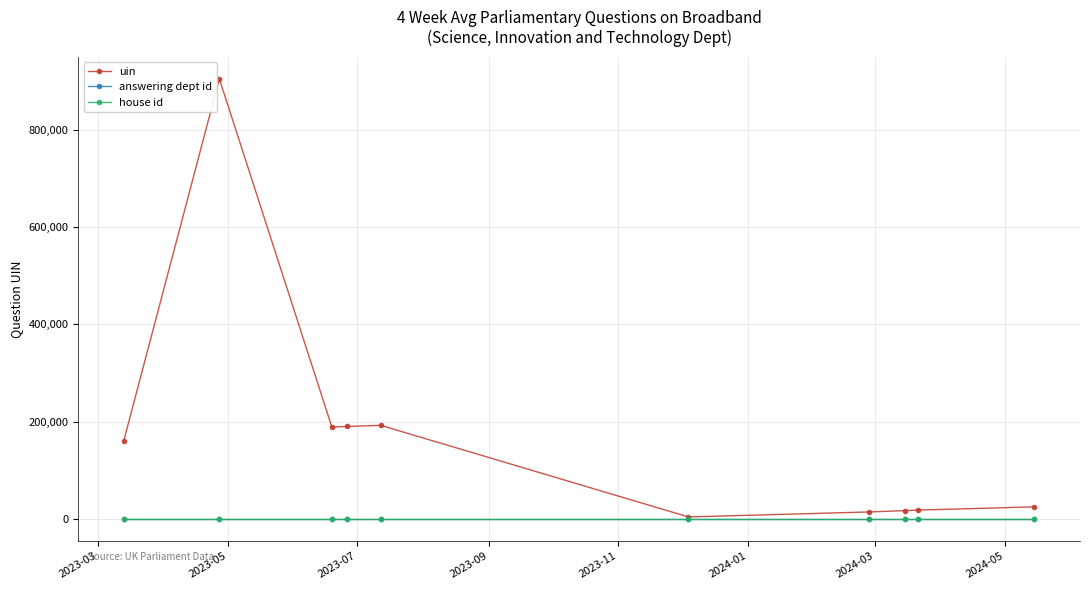

Which series has the largest total across all categories?

uin